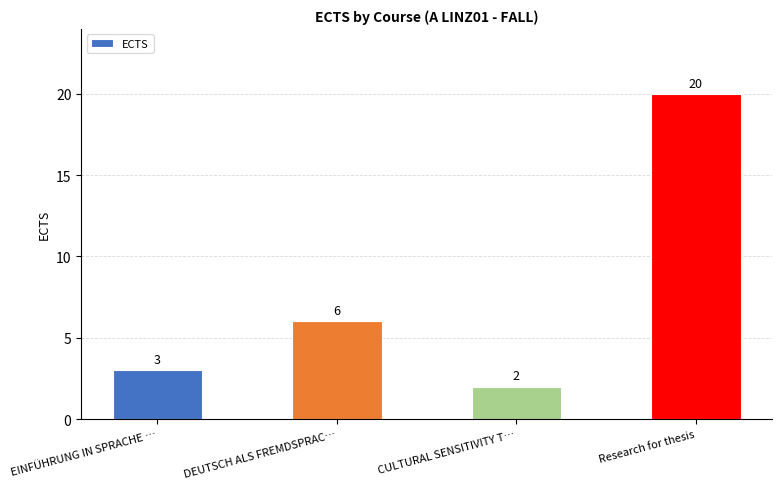

At which label is the value closest to 11?

DEUTSCH ALS FREMDSPRAC…